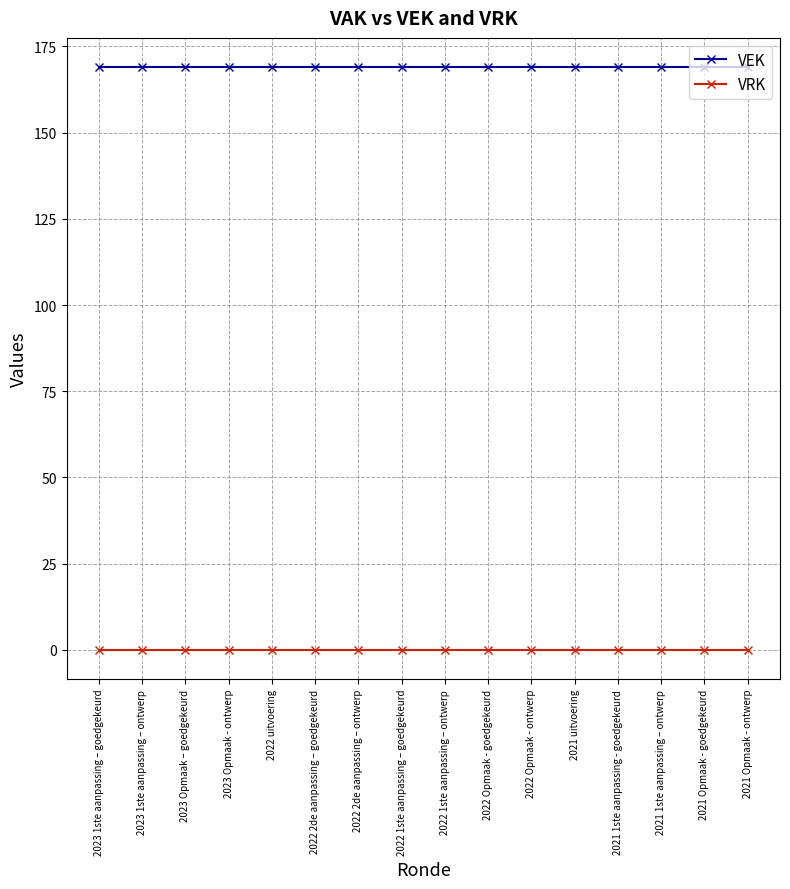

True or false: VEK has a value of 169 at 2022 Opmaak - ontwerp.

True